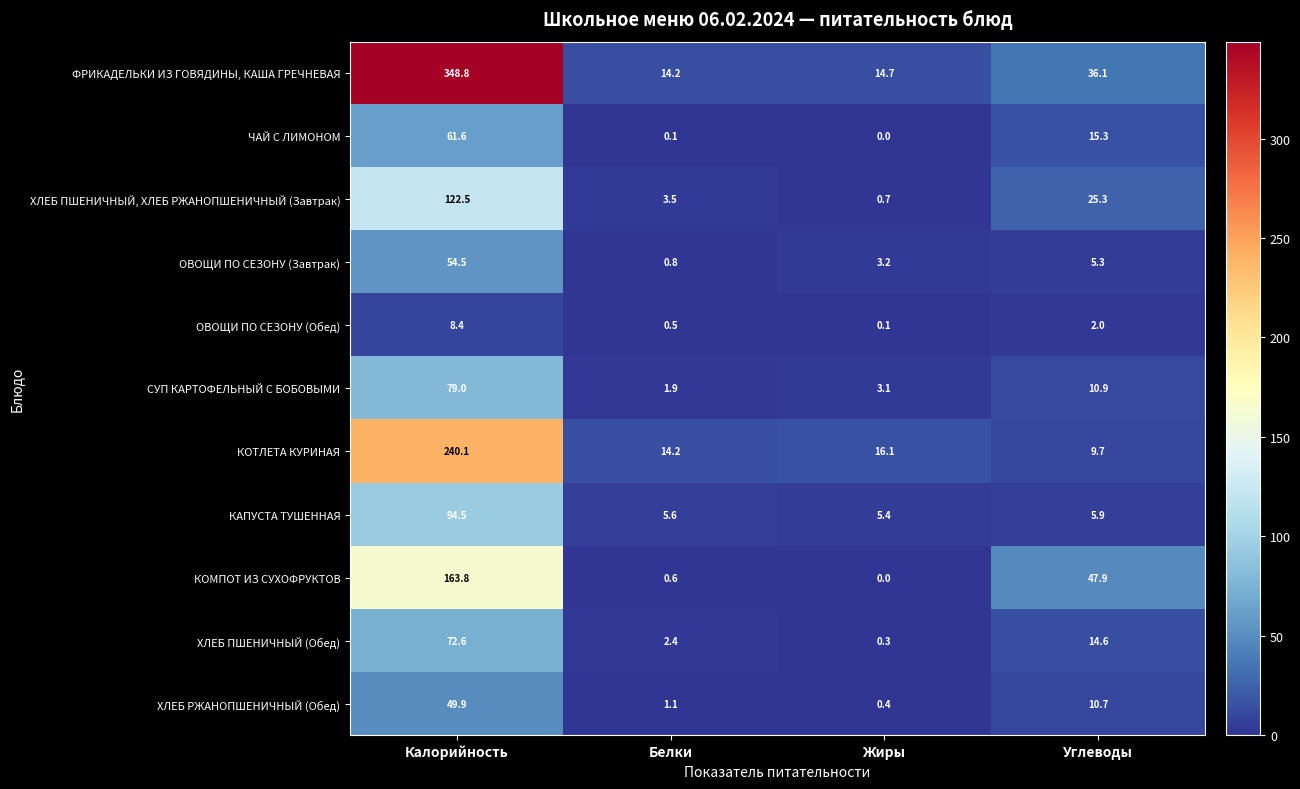

True or false: ФРИКАДЕЛЬКИ ИЗ ГОВЯДИНЫ, КАША ГРЕЧНЕВАЯ has a value of 14.2 at Белки.

True